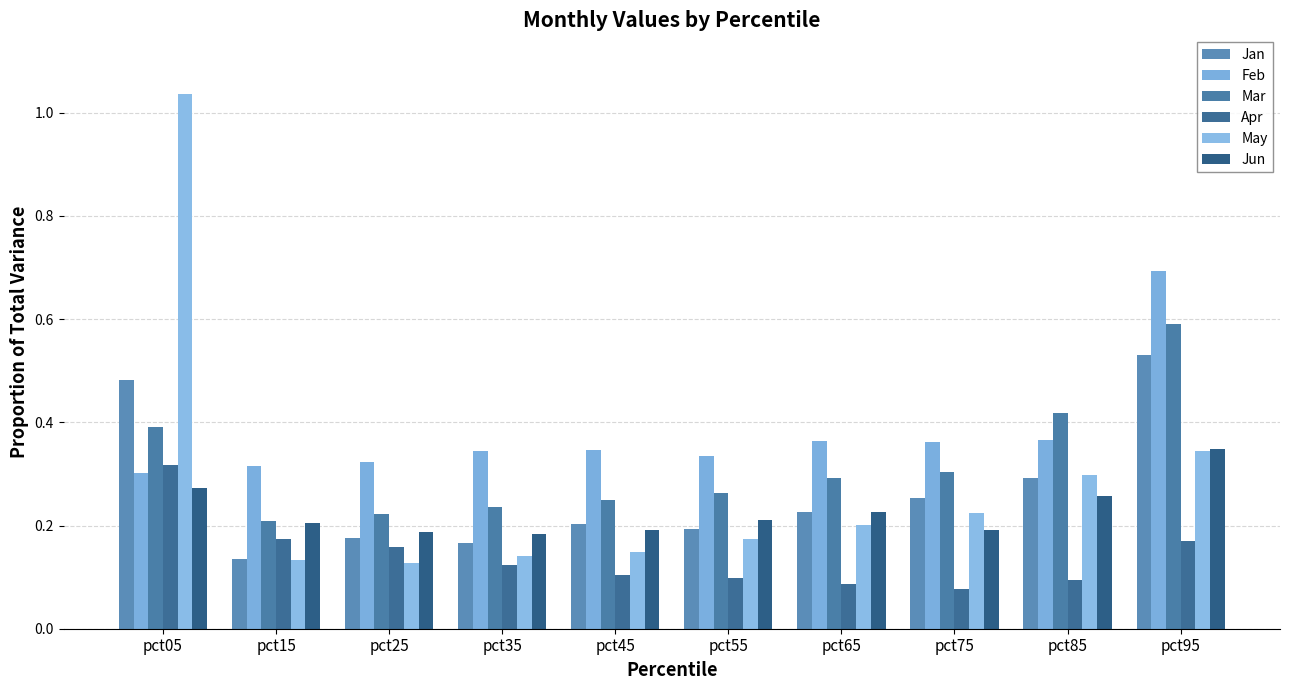

What is the sum of all Feb values?

3.8